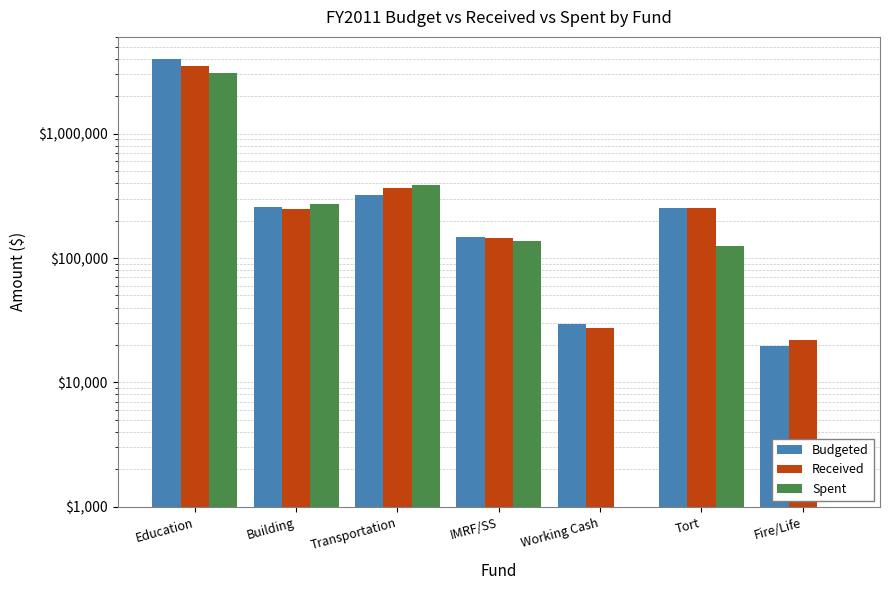

Reading left to right, what are all the values shown in this chart?

Budgeted: 3988098	255525	321003	148000	29684	254000	19684
Received: 3479415	250134	363268	144185	27162	253852	22040
Spent: 3051625	271372	386932	137697	0	124800	0